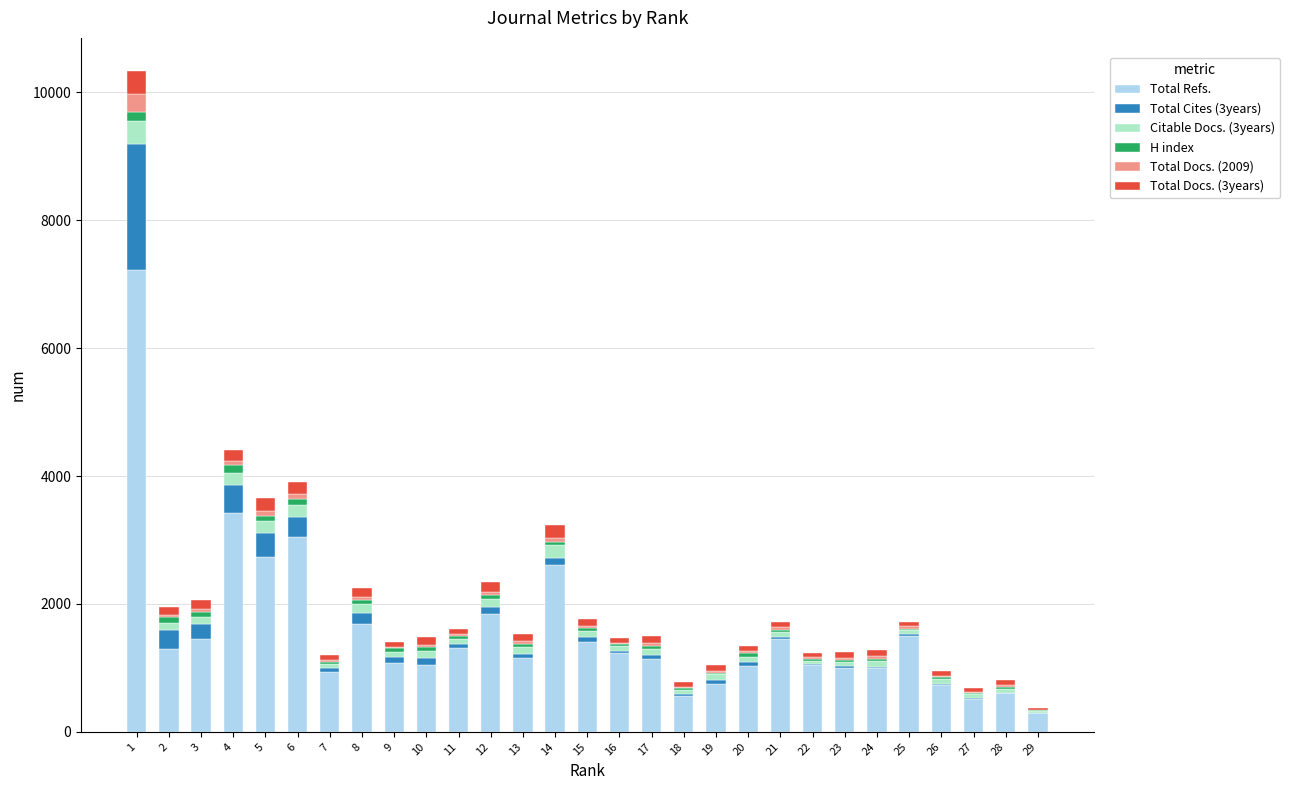

Are the bars horizontal?

No